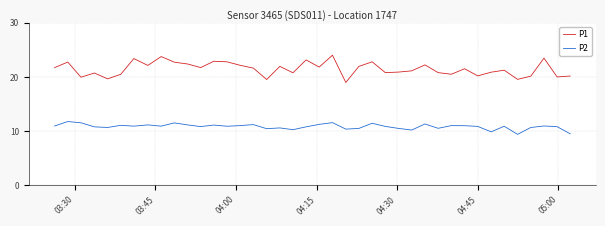

What is the average value of the P1 series?

21.5